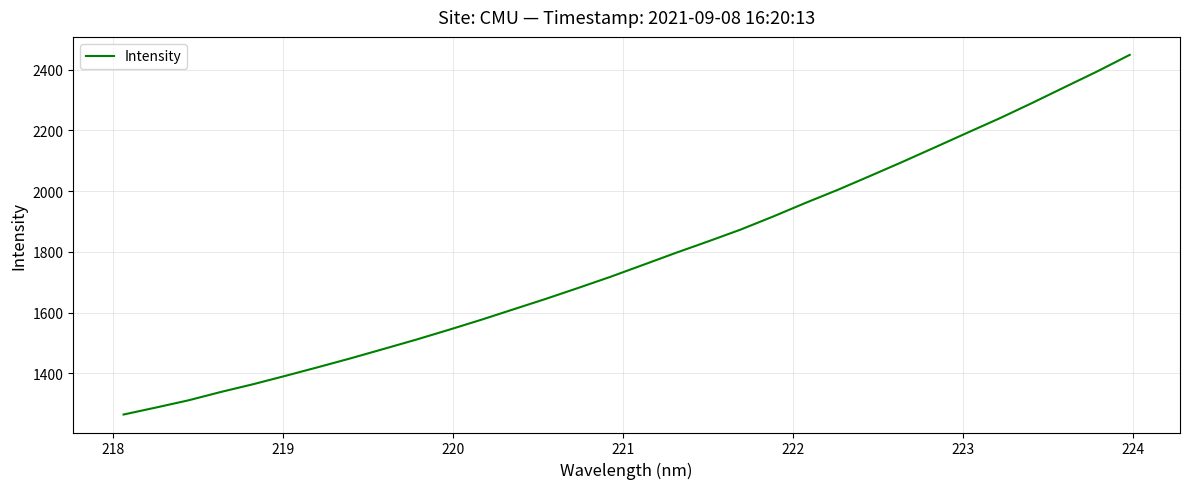

What is the smallest value displayed?

1264.5